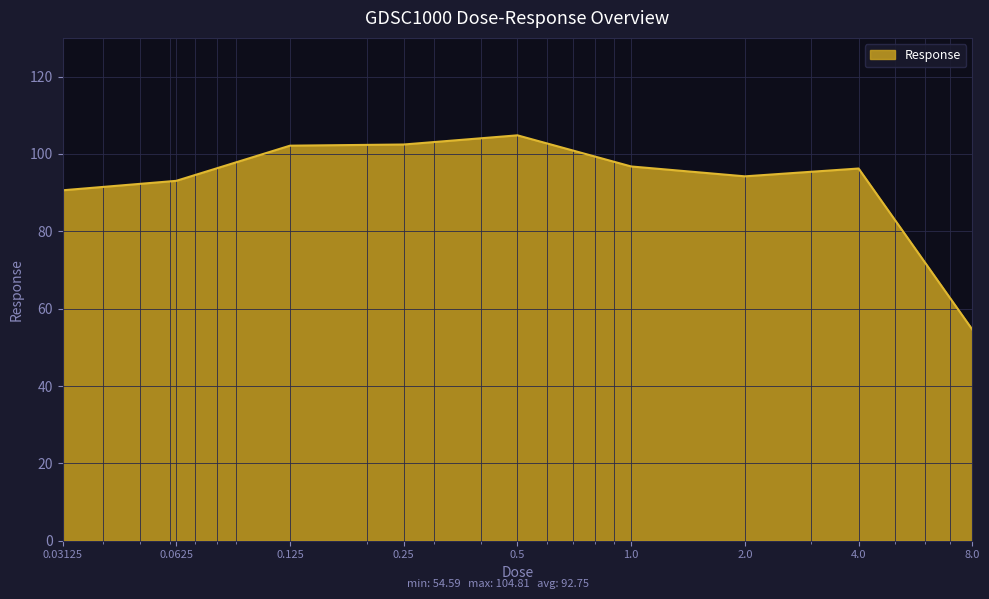

What is the sum of all values?

834.8